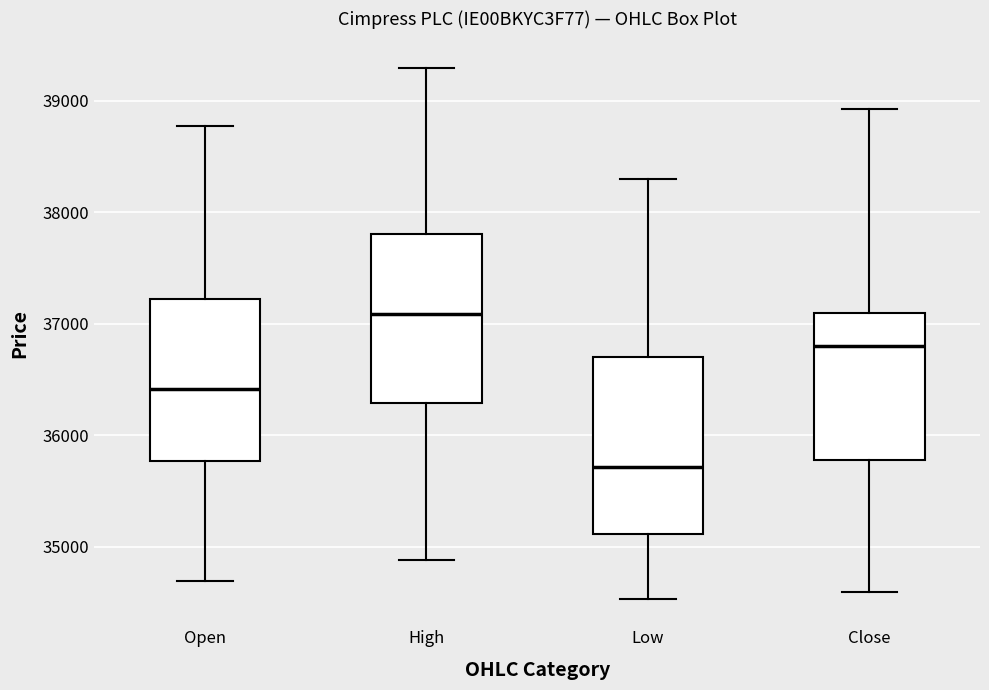

Which box's median line is the highest?

High